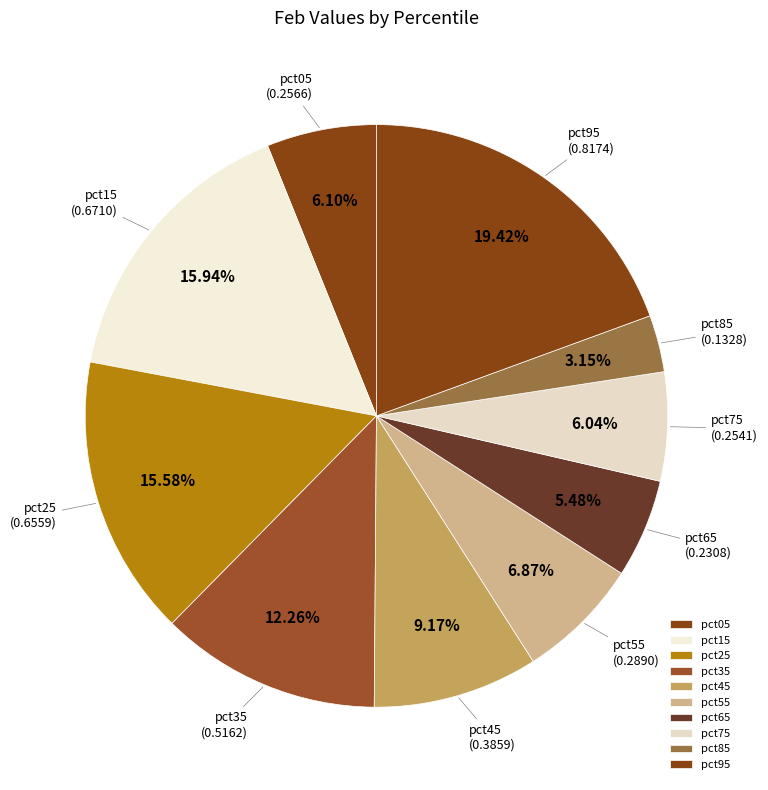

To the nearest percent, what portion does pct15 represent?

16%